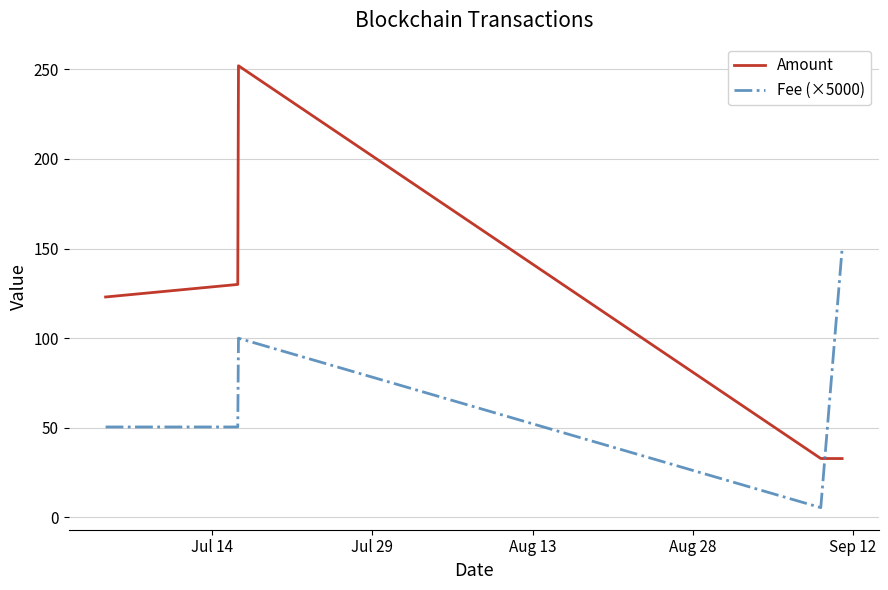

What is the smallest value displayed?

5.5